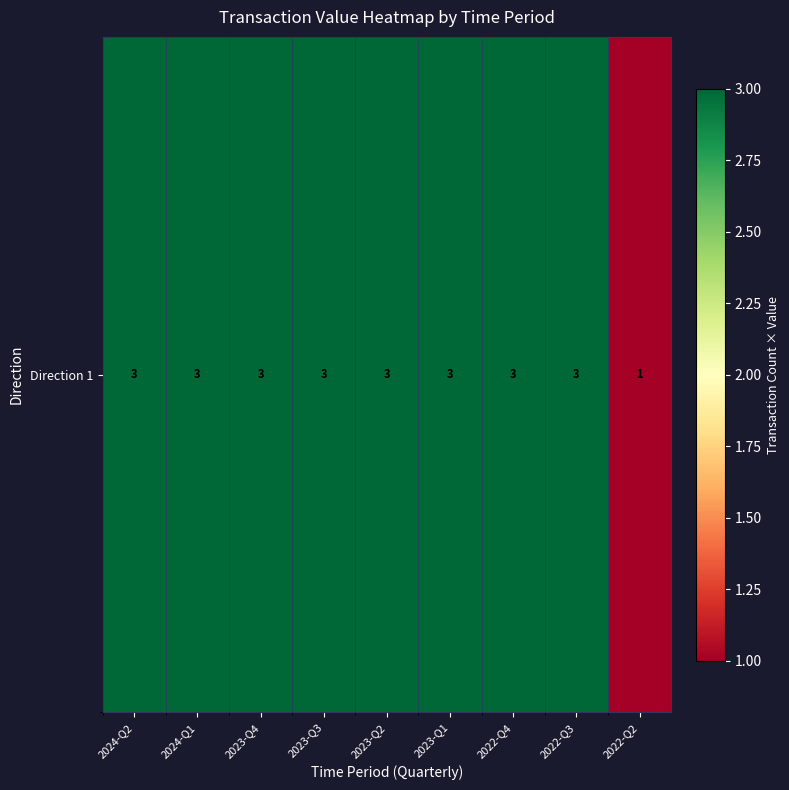

At which label is the value closest to 2?

2024-Q2